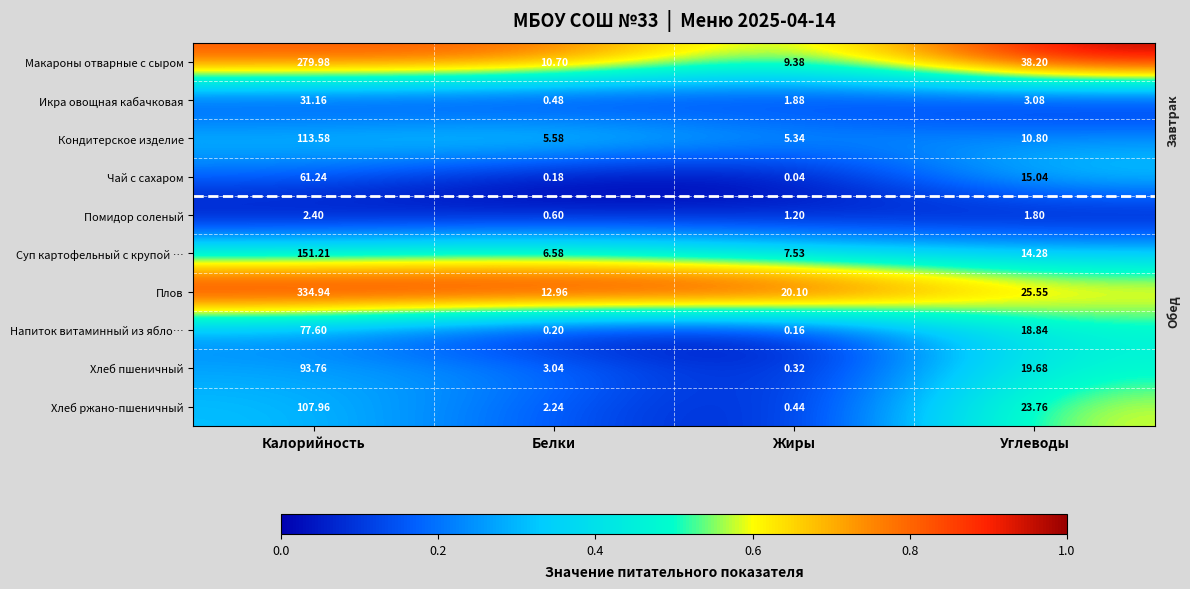

Rank the series at Жиры from lowest to highest value.

Чай с сахаром, Напиток витаминный из ябло…, Хлеб пшеничный, Хлеб ржано-пшеничный, Помидор соленый, Икра овощная кабачковая, Кондитерское изделие, Суп картофельный с крупой …, Макароны отварные с сыром, Плов